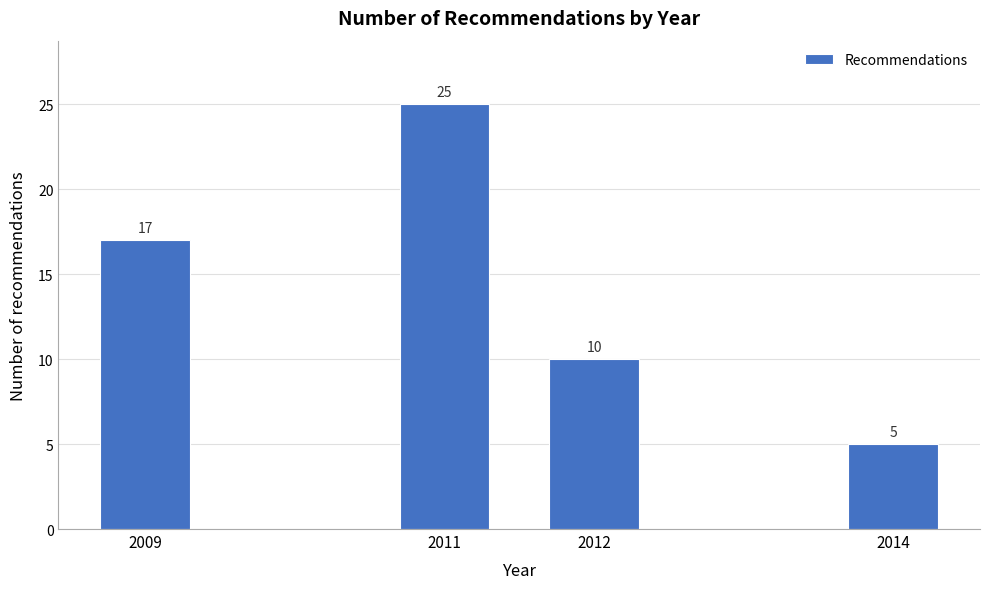

Reading right to left, transcribe all the data shown in this chart.

2014=5	2012=10	2011=25	2009=17